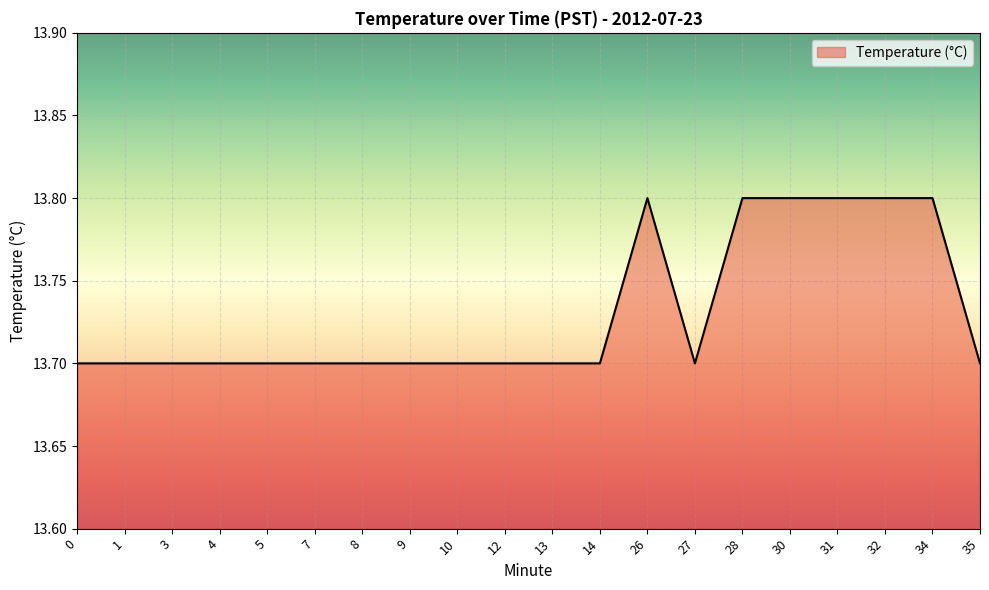

Reading left to right, what are all the values shown in this chart?

0=13.7	1=13.7	3=13.7	4=13.7	5=13.7	7=13.7	8=13.7	9=13.7	10=13.7	12=13.7	13=13.7	14=13.7	26=13.8	27=13.7	28=13.8	30=13.8	31=13.8	32=13.8	34=13.8	35=13.7